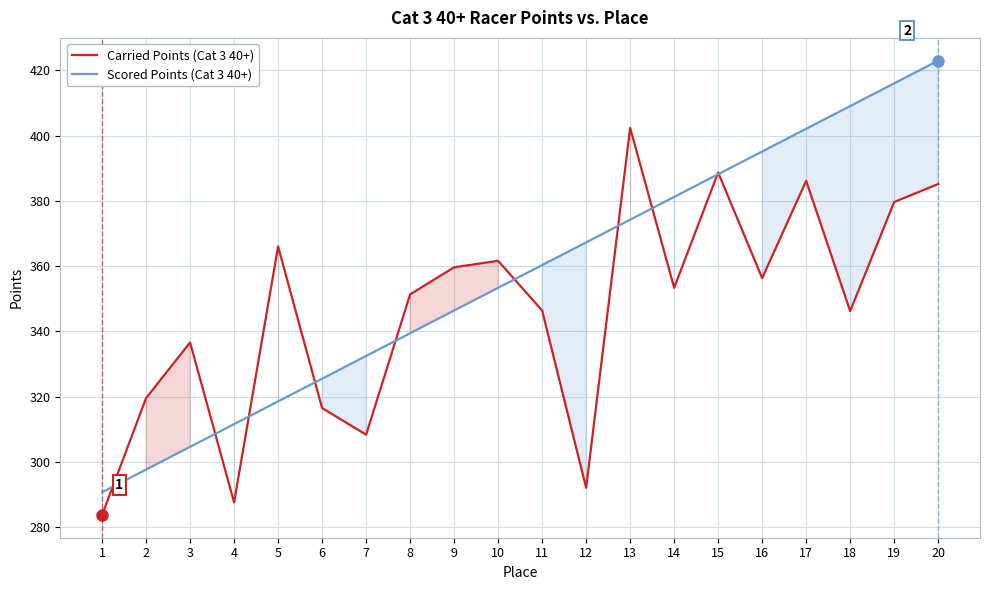

Which series has the largest total across all categories?

Scored Points (Cat 3 40+)